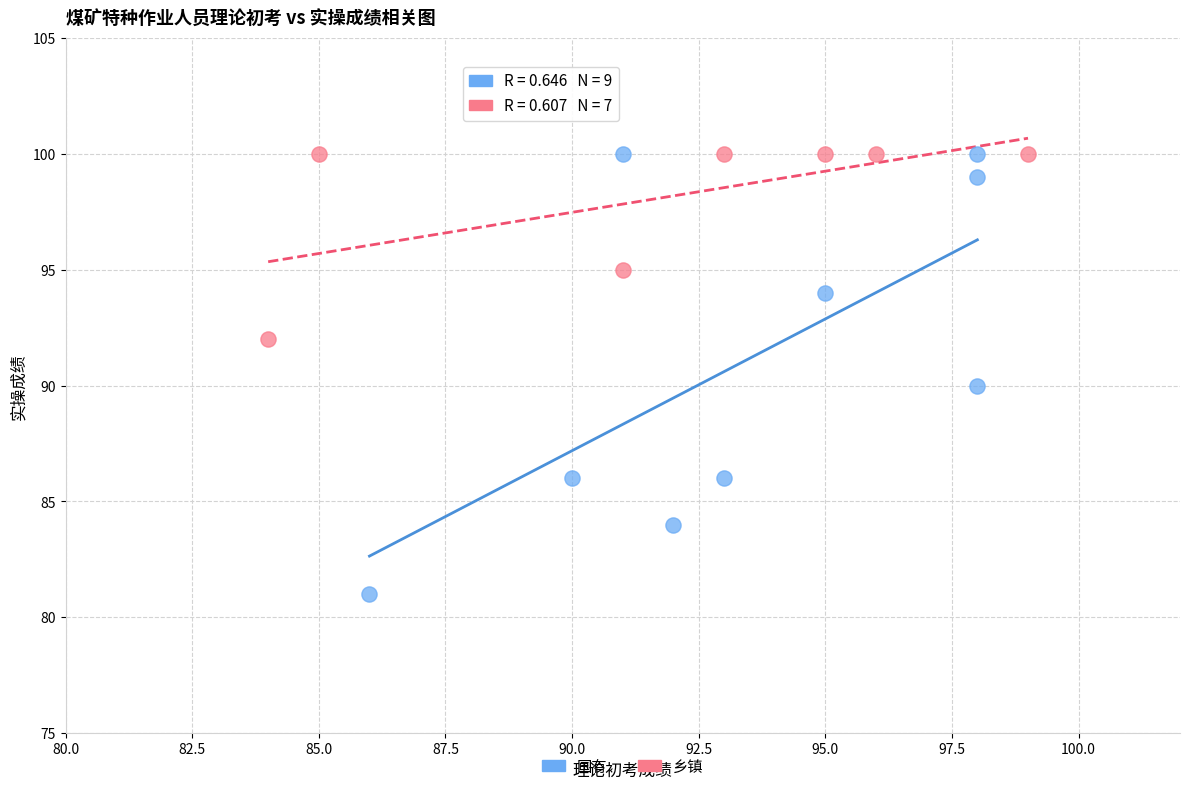

Which series has the largest Y range (max minus min)?

国有